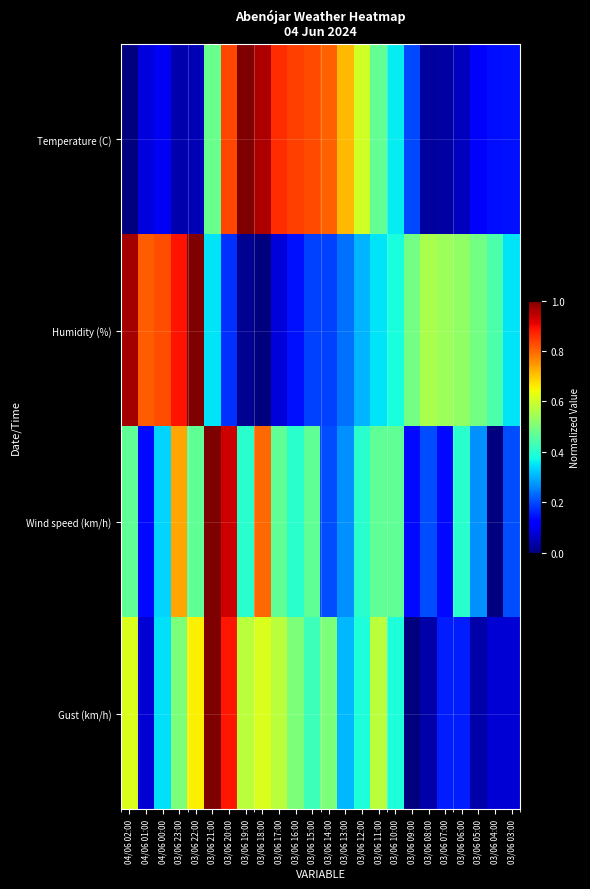

Between 04/06 00:00 and 03/06 19:00, which series saw the biggest shift?

Temperature (C)